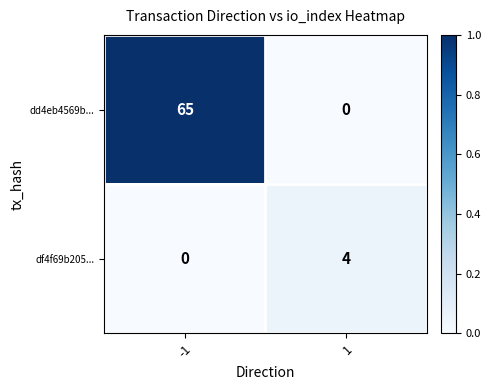

True or false: dd4eb4569b... has a value of 31 at 1.

False